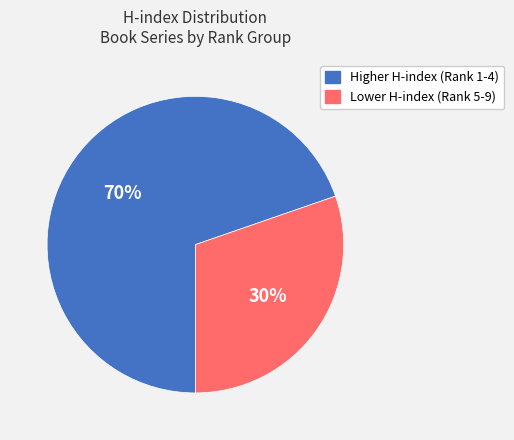

To the nearest percent, what is the average slice percentage?

50%